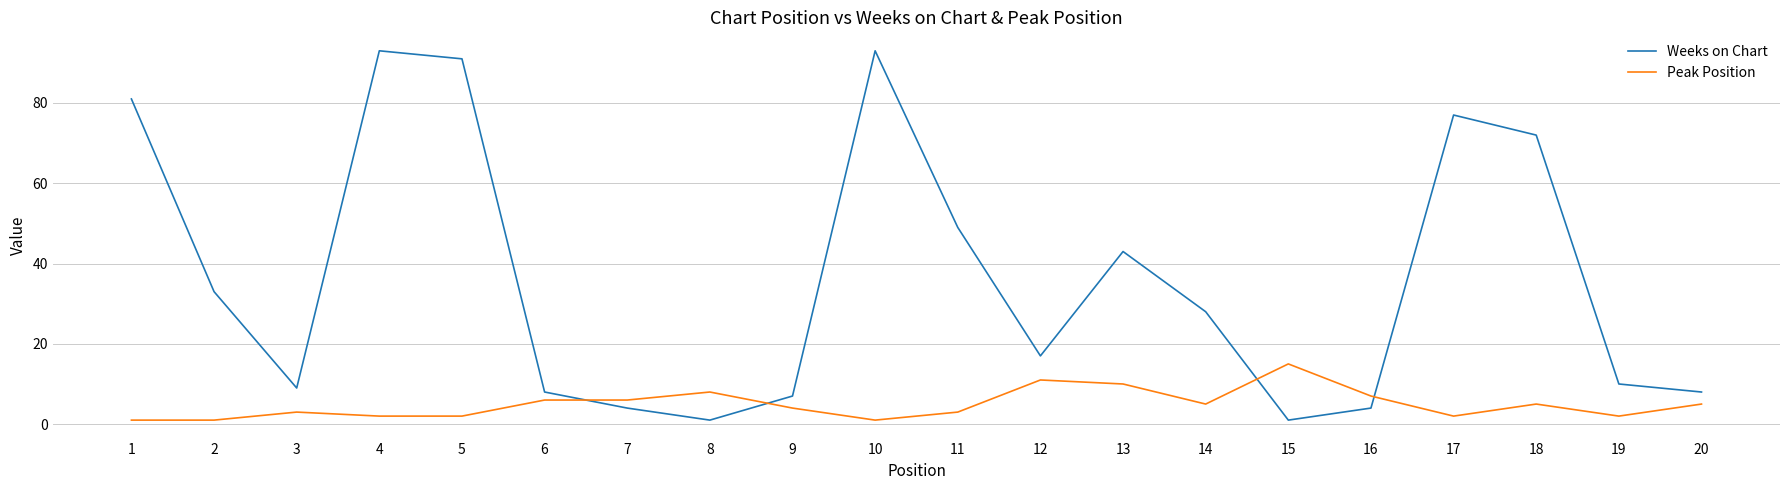

Is this an area chart (filled region under the line)?

No